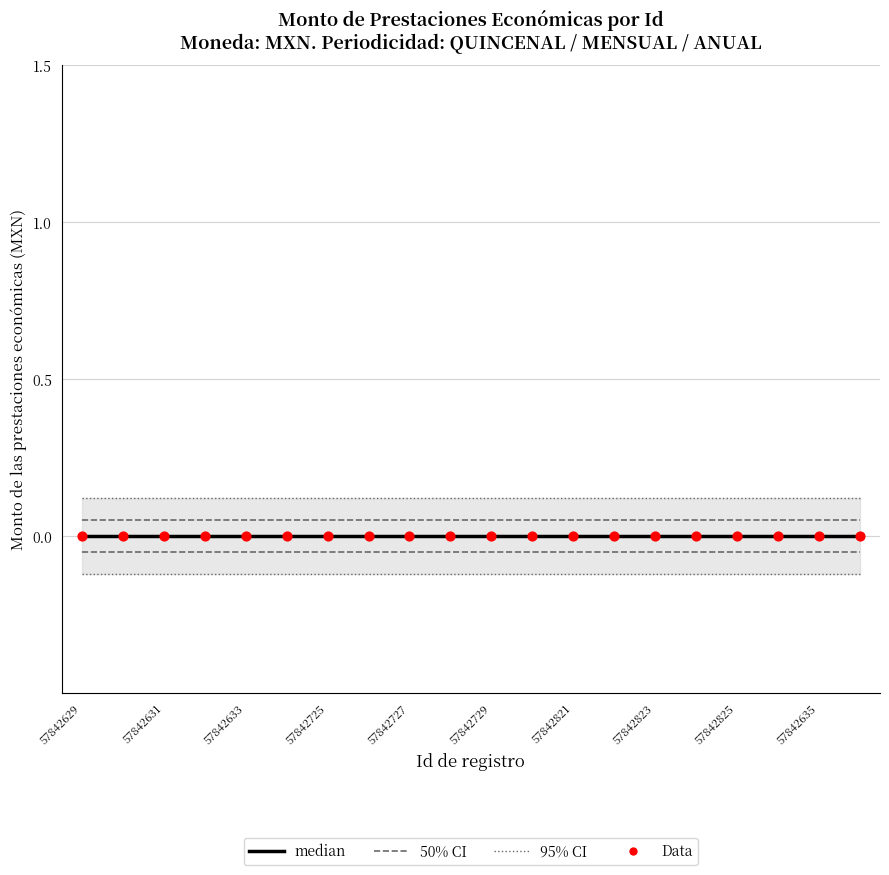

Is the value of 50% CI at 57842631 greater than the value of median at 57842727?

Yes